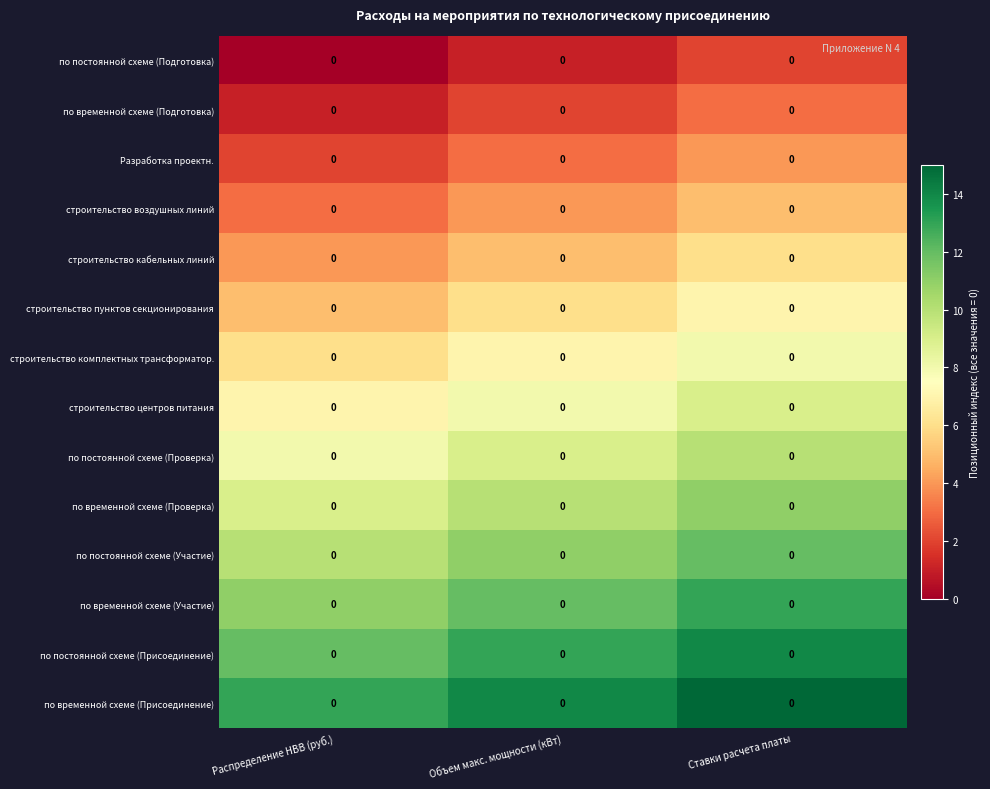

At which label is row_12 closest to 13?

Объем макс. мощности (кВт)